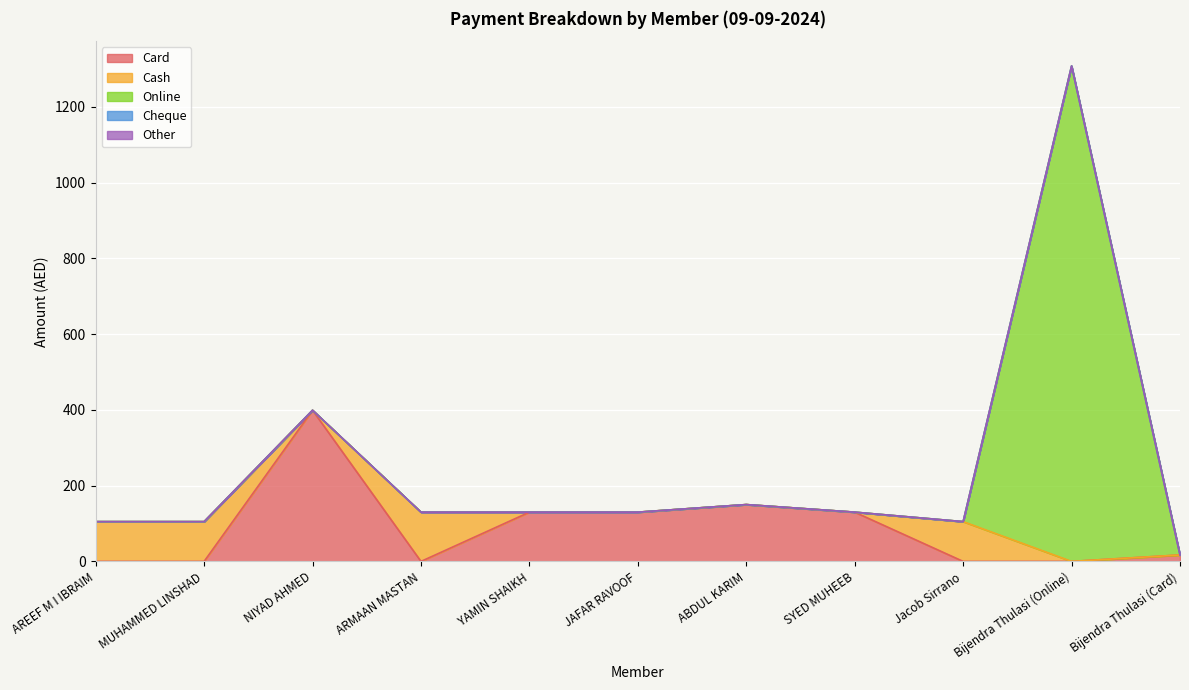

How many interior local peaks does the Online series have?

1